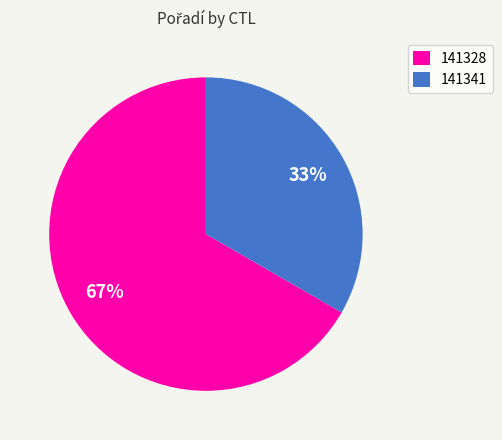

Count the number of slices in the pie.

2